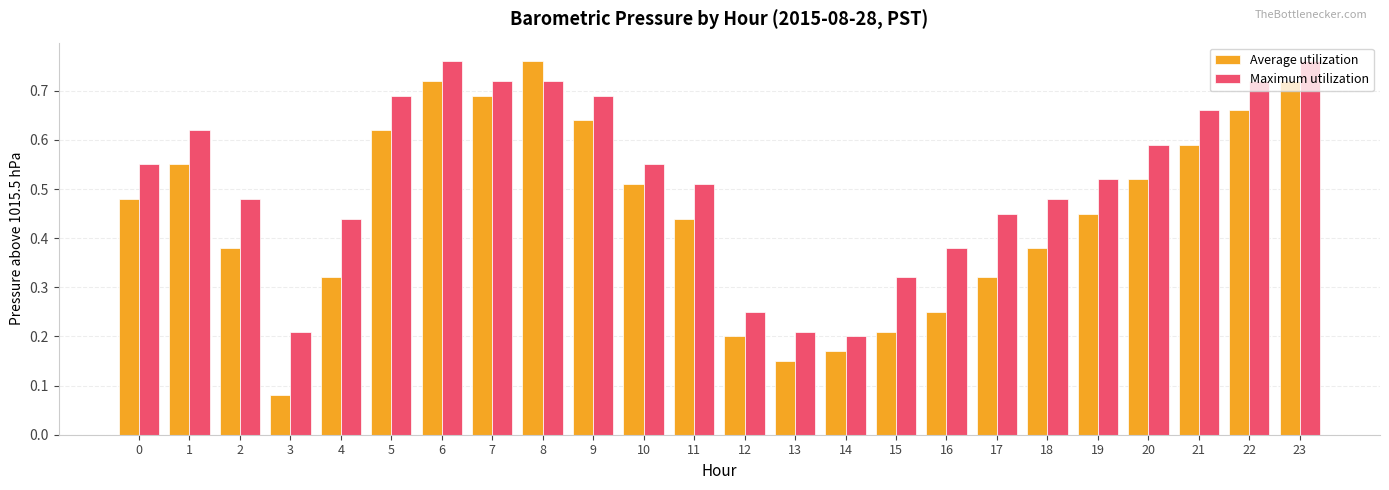

Which series has the largest total across all categories?

Maximum utilization